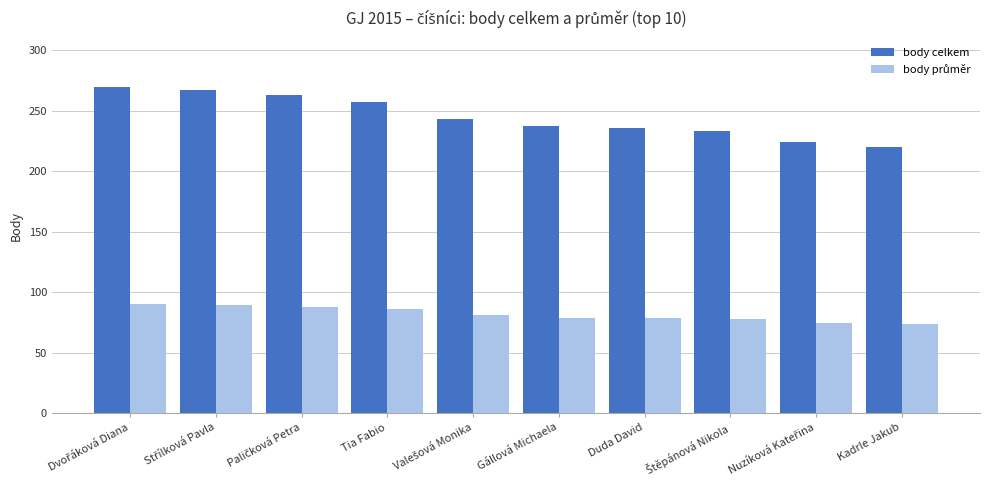

What is the highest value of the body celkem series?

270.0